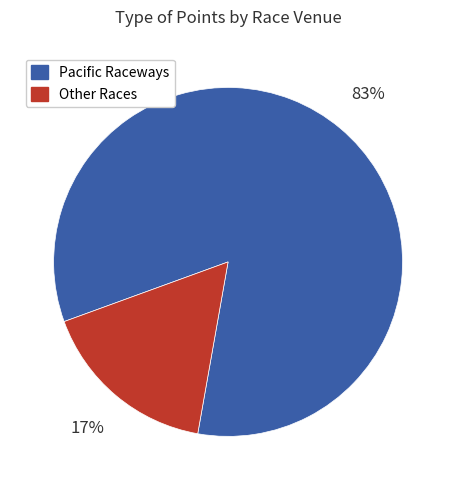

To the nearest percent, what is the average slice percentage?

50%